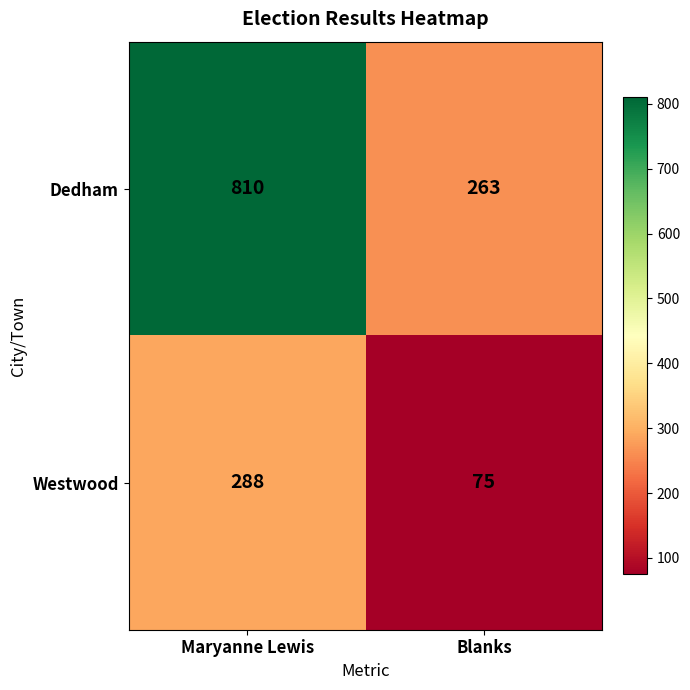

What is the smallest value displayed?

75